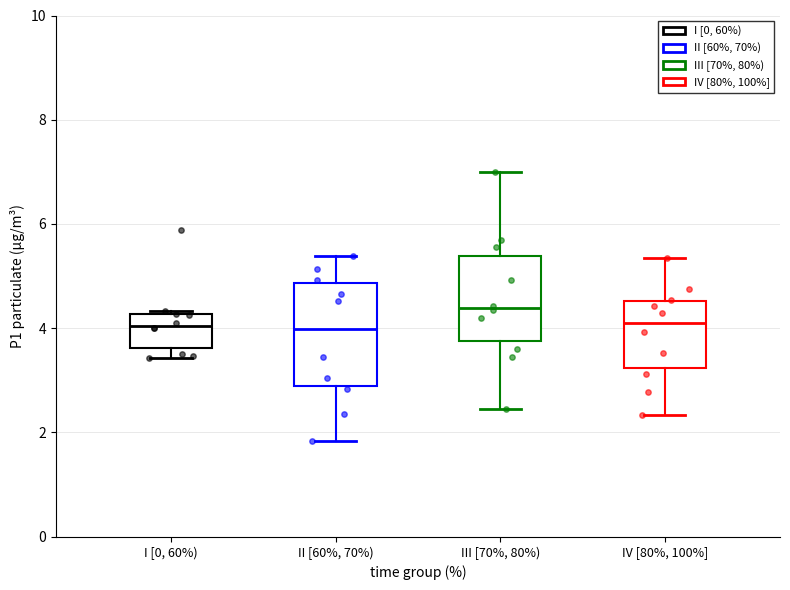

Comparing the boxes themselves (not the whiskers), which one is the tallest?

II [60%, 70%)